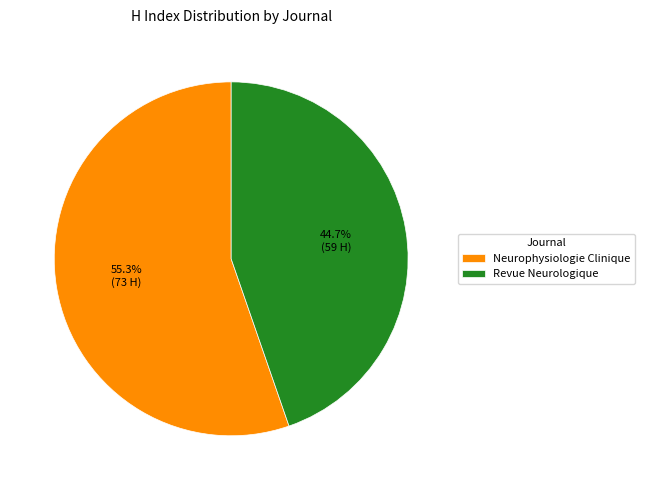

Combined, do Revue Neurologique and Neurophysiologie Clinique account for over 50%?

Yes